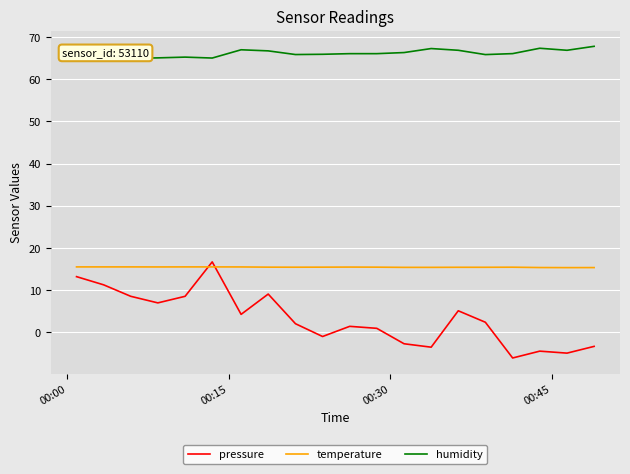

Which series has the largest total across all categories?

humidity